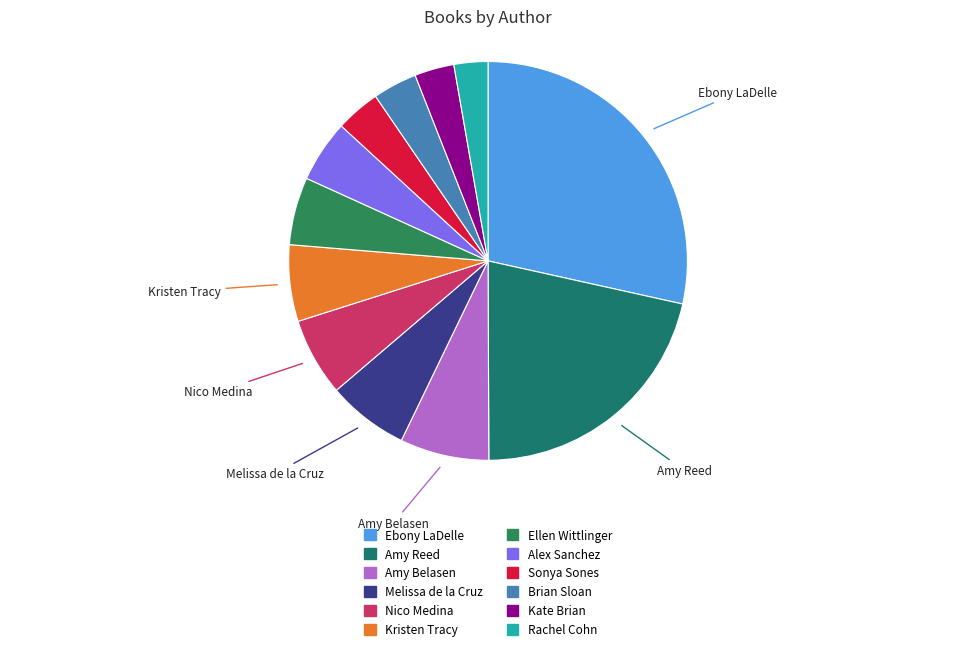

How many slices are in this pie chart?

12